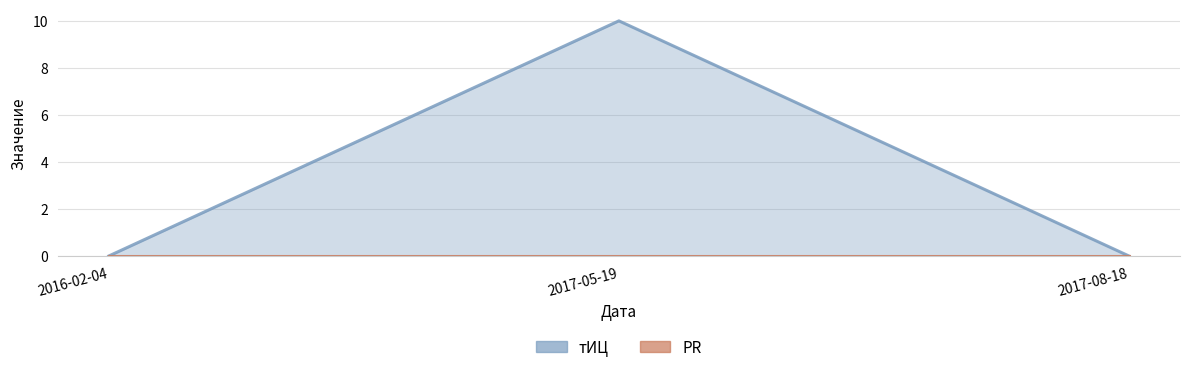

The chart shows a value of 6 at 2017-08-18. True or false?

False